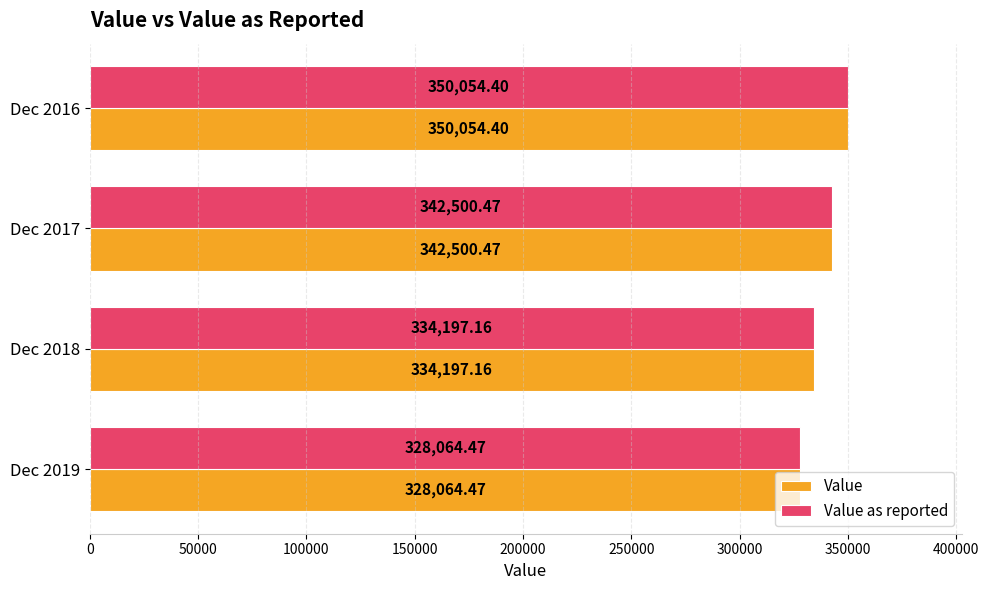

List the labels in order of Value as reported value, largest first.

Dec 2016, Dec 2017, Dec 2018, Dec 2019